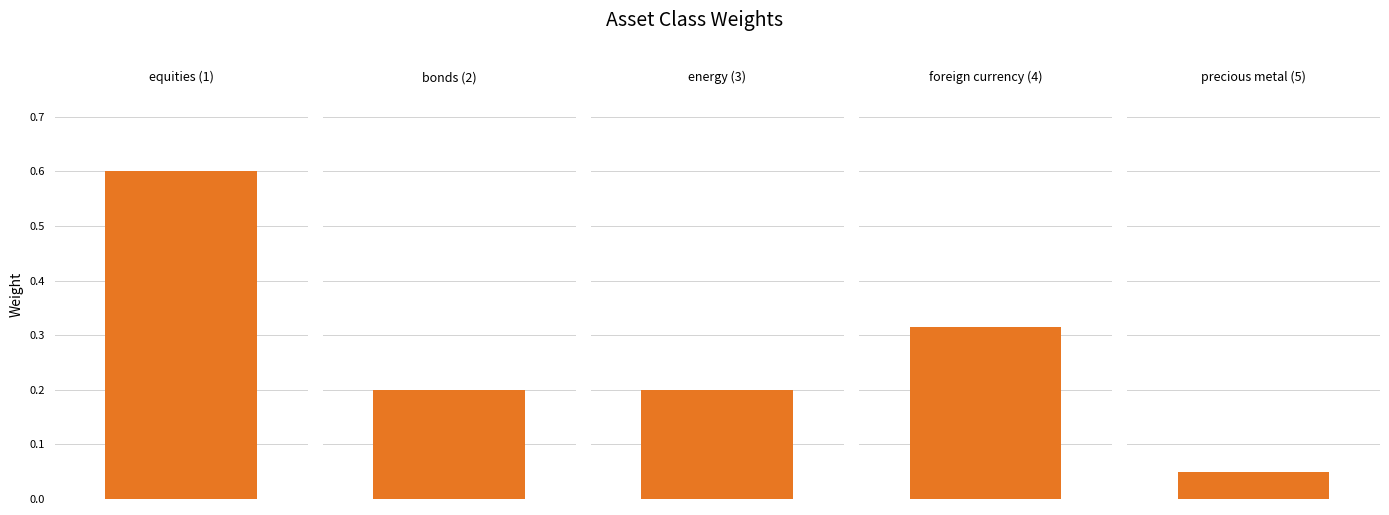

Reading left to right, transcribe all the data shown in this chart.

equities (1)=0.6	bonds (2)=0.2	energy (3)=0.2	foreign currency (4)=0.3	precious metal (5)=0.1